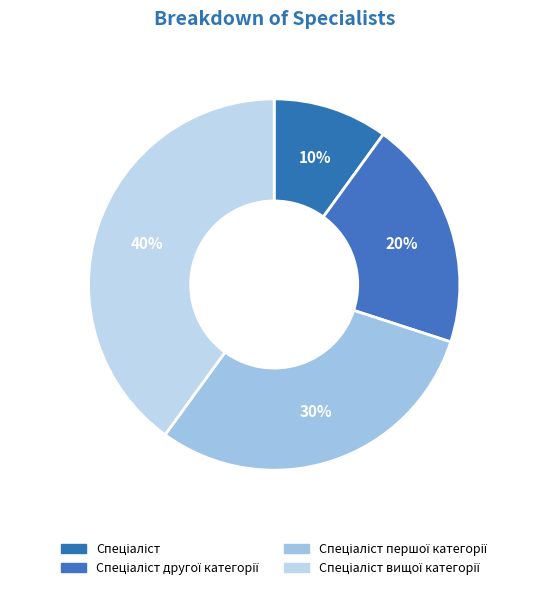

The Спеціаліст slice represents 10% of the pie. True or false?

True